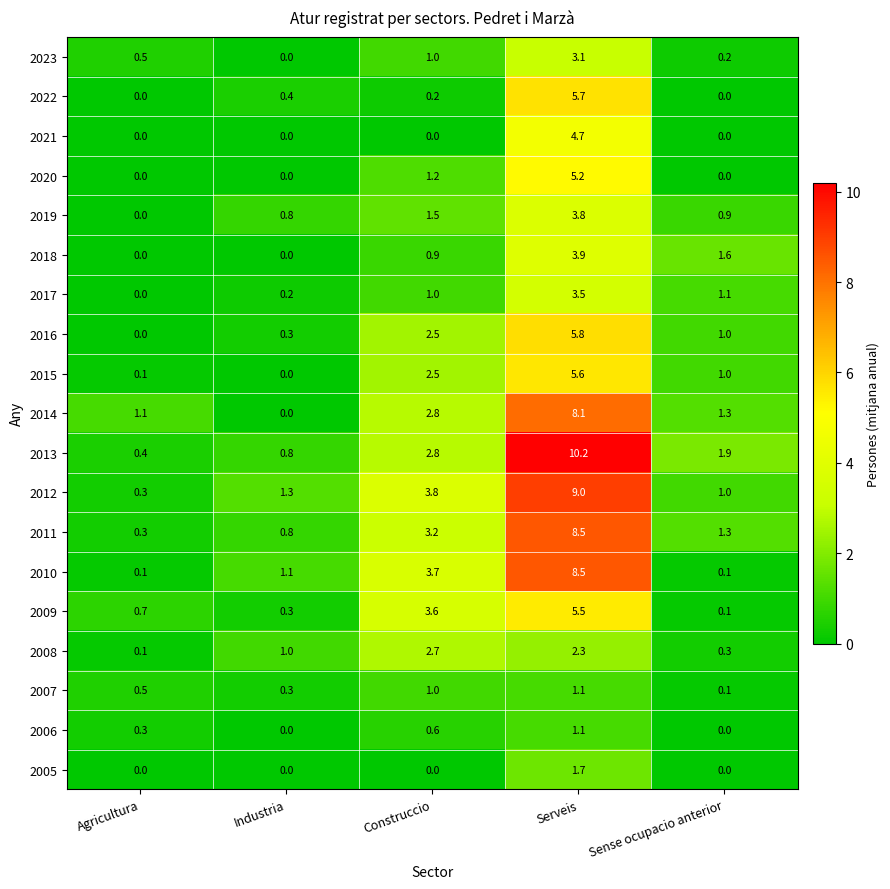

Where is 2022 nearest to the value 2?

Industria